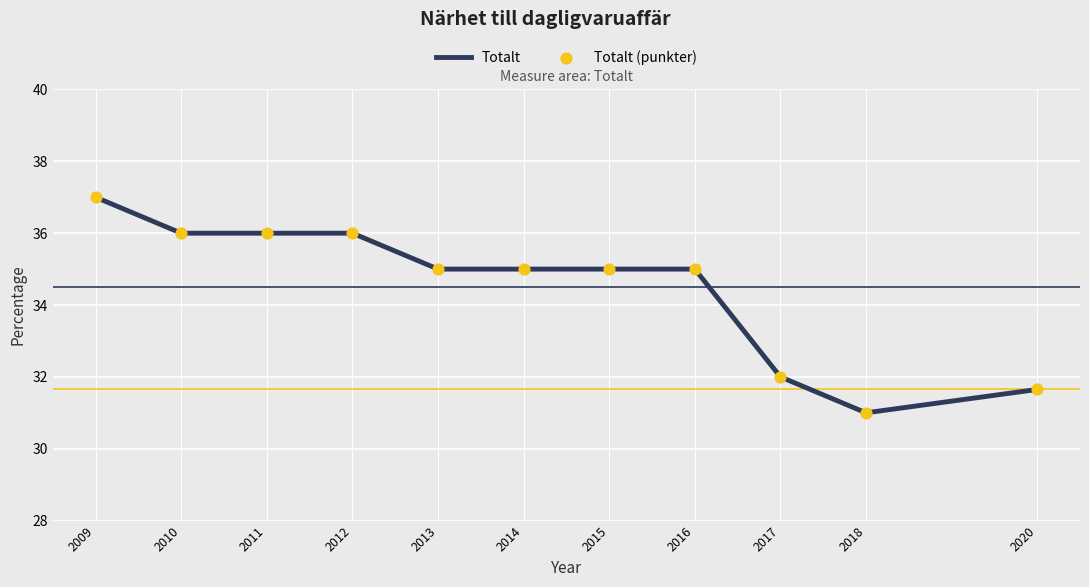

Between 2010 and 2017, which is larger?

2010